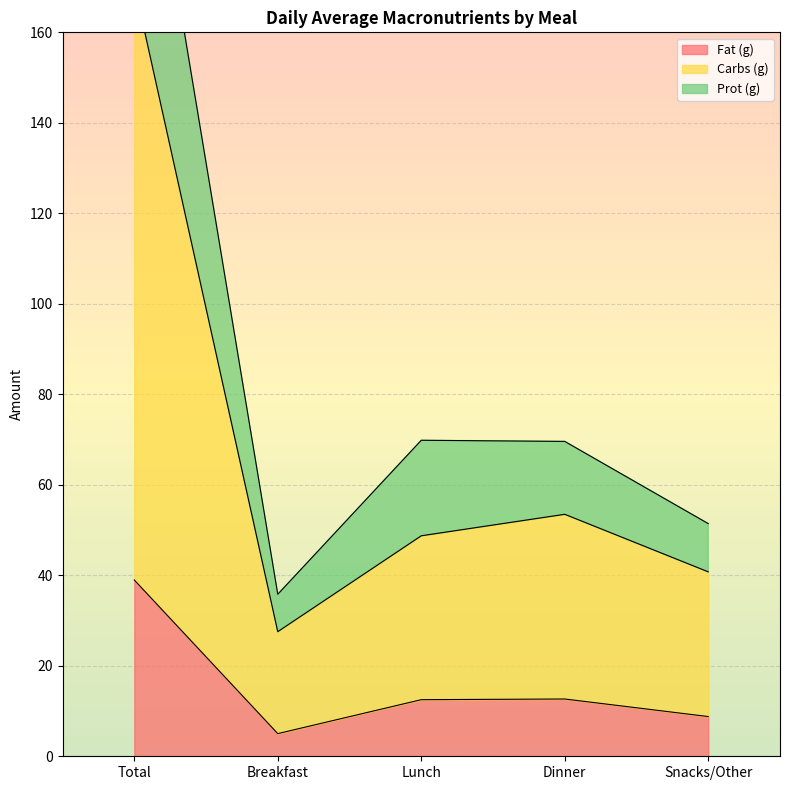

Read the Prot (g) value at Total.

226.7